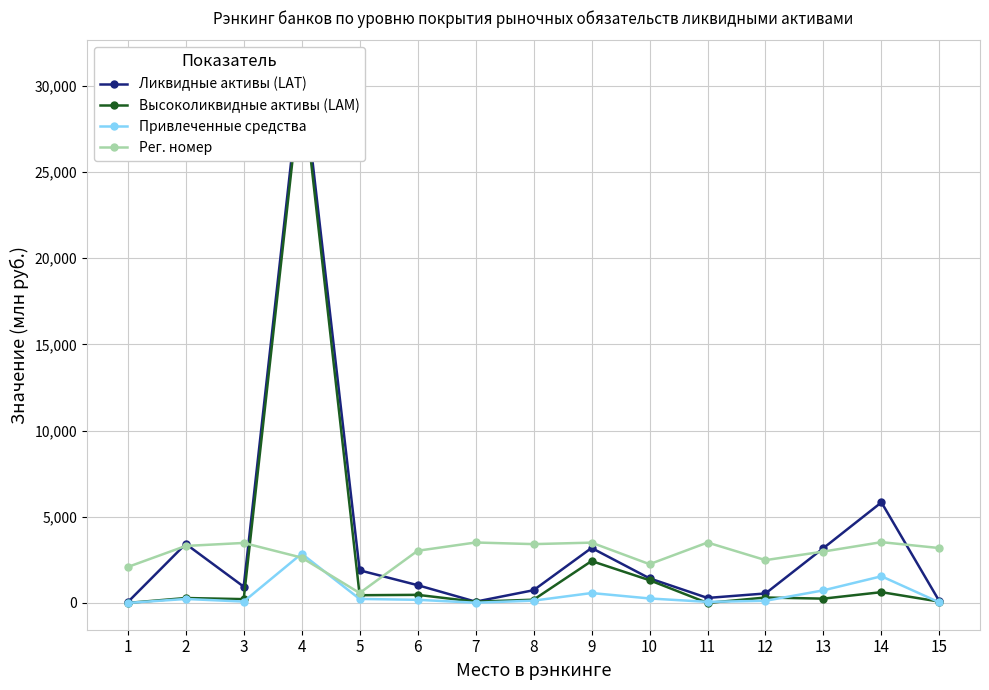

What is the spread (max minus min) of values at 9?

2924.7